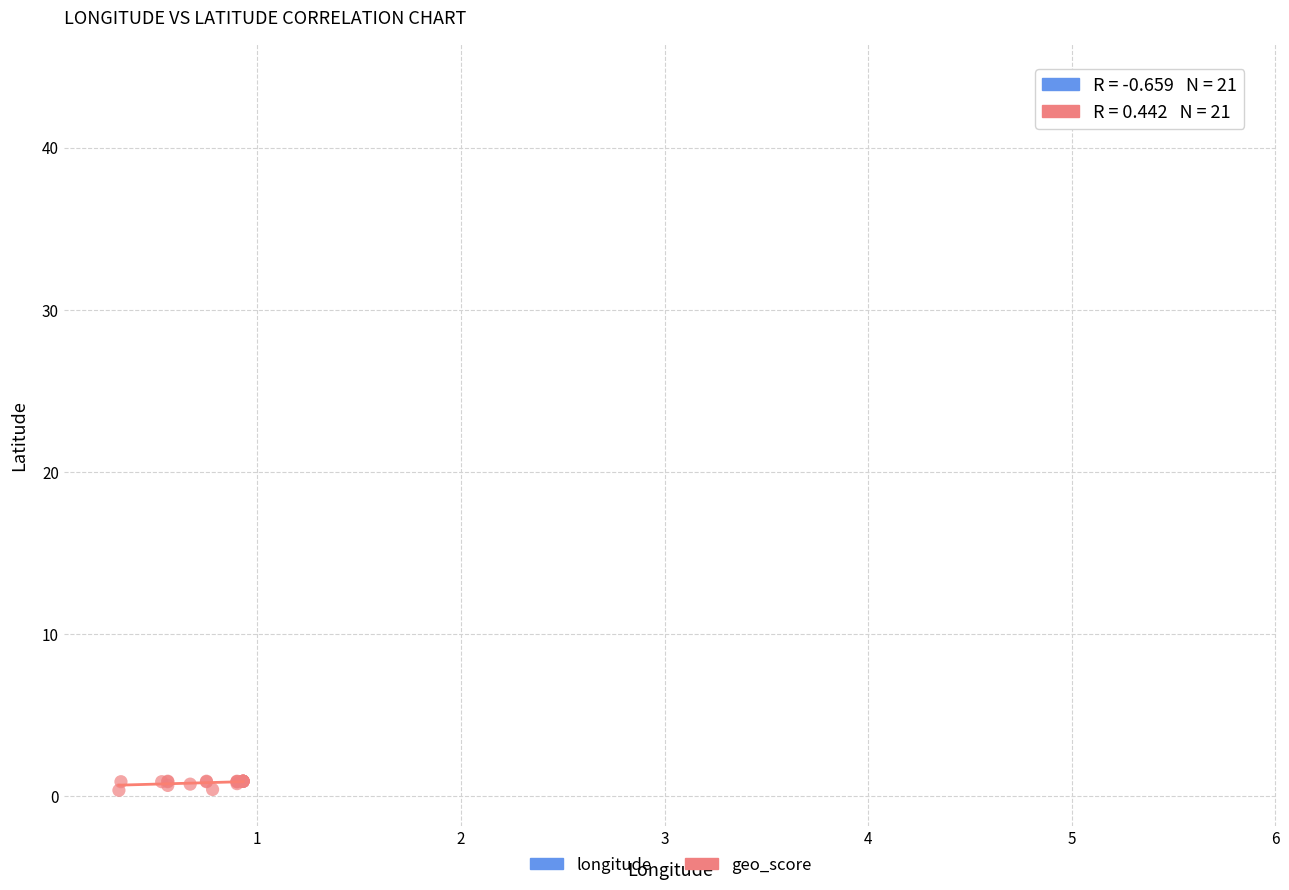

Which series has the widest spread of Y values?

geo_score